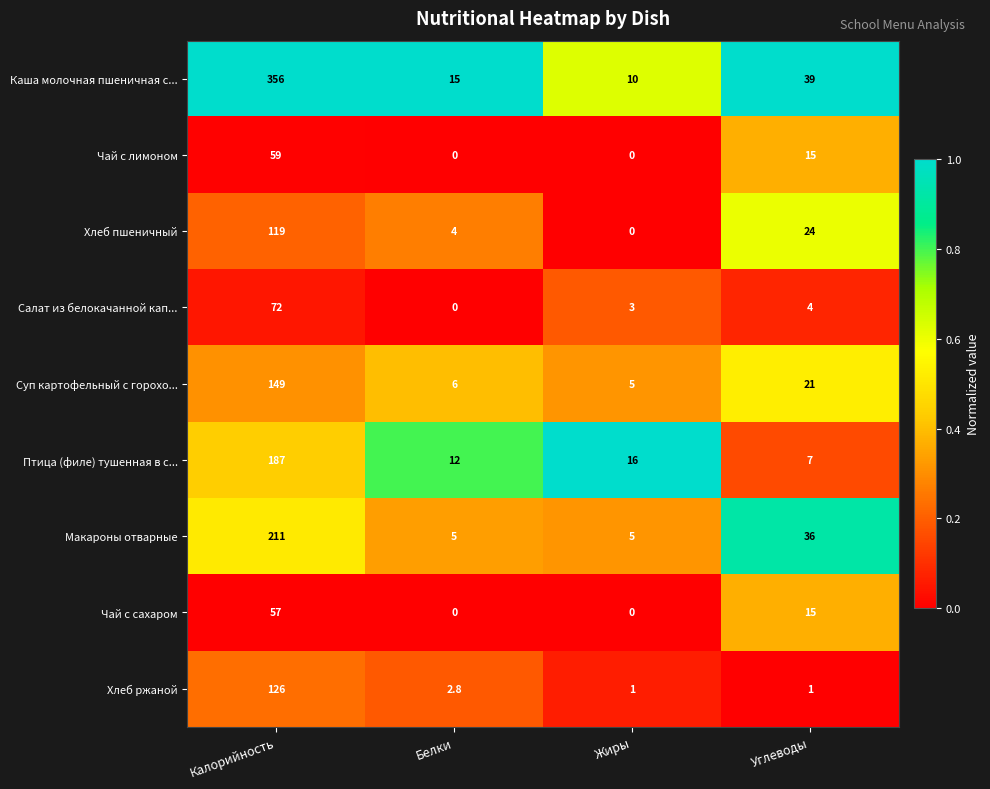

The value of Салат из белокачанной кап... at Жиры is 4.1. True or false?

False